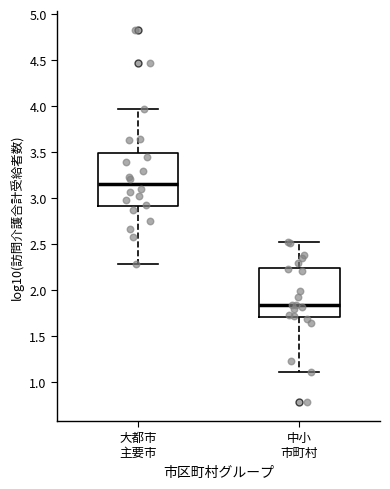

Reading left to right, read every box against the y-axis: the position of its median line, the range the box covers, and the ends of its whiskers. The values are not printed on the chart, so give them approximately, as read against the axis.

大都市 主要市: median 3.15, box 2.90 to 3.50, whiskers 2.30 to 3.95
中小 市町村: median 1.85, box 1.70 to 2.25, whiskers 1.10 to 2.55